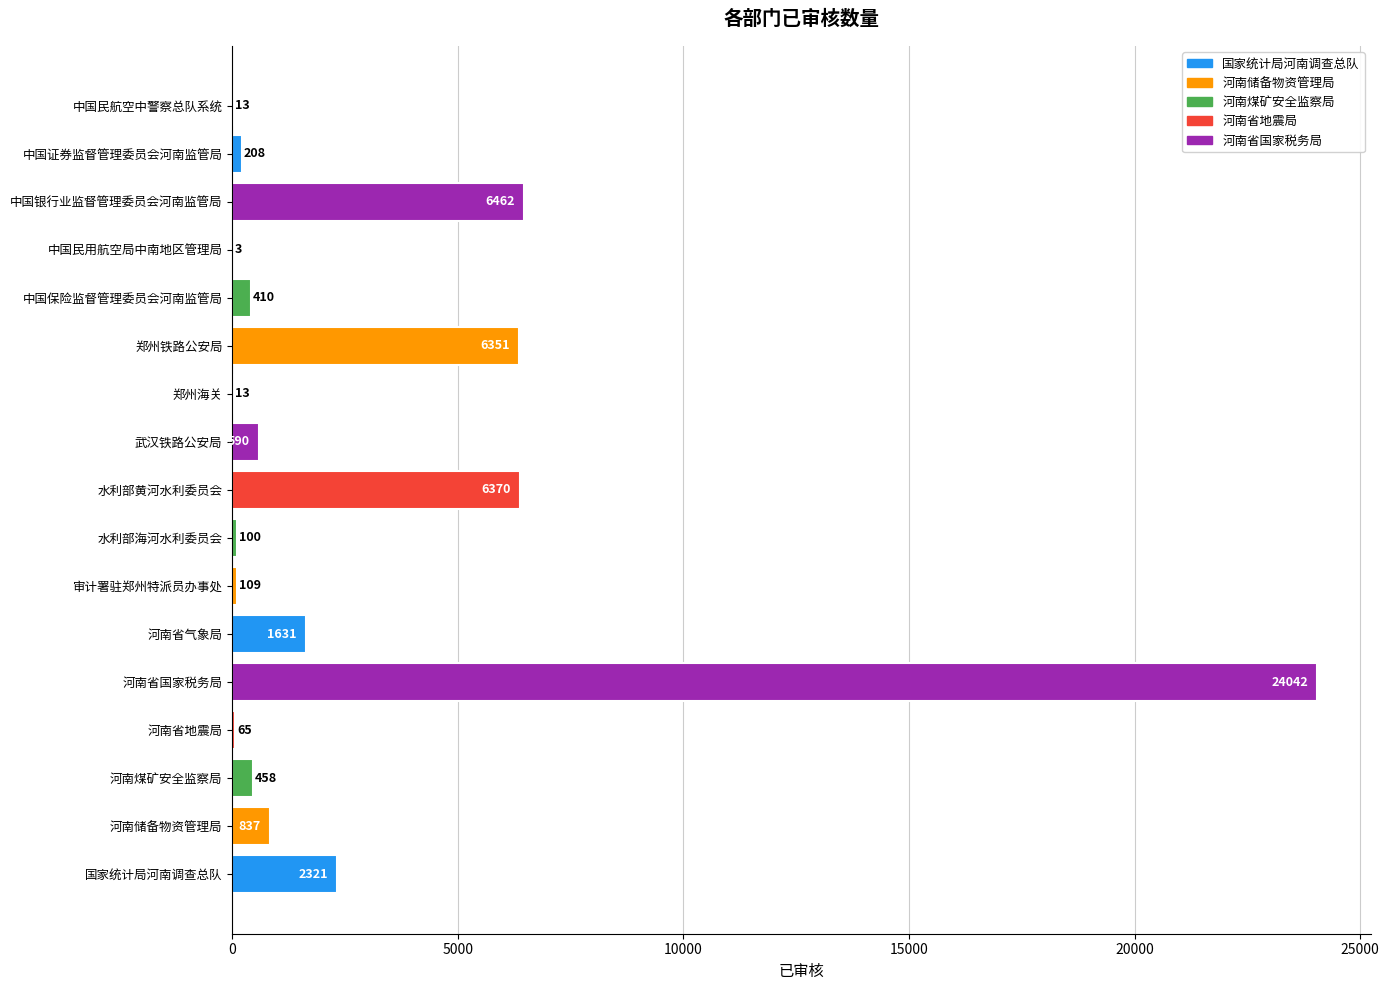

Which category has the highest value across all series?

河南省国家税务局